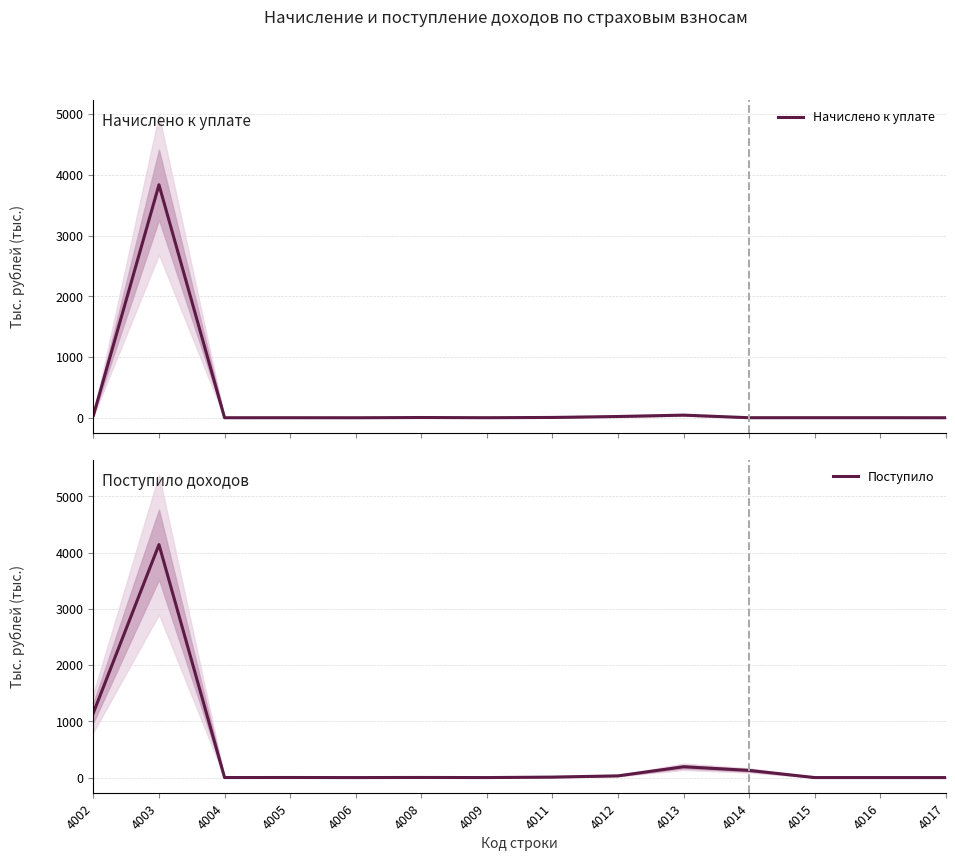

What is the difference between the second highest and second lowest values in the Начислено к уплате series?

43.2